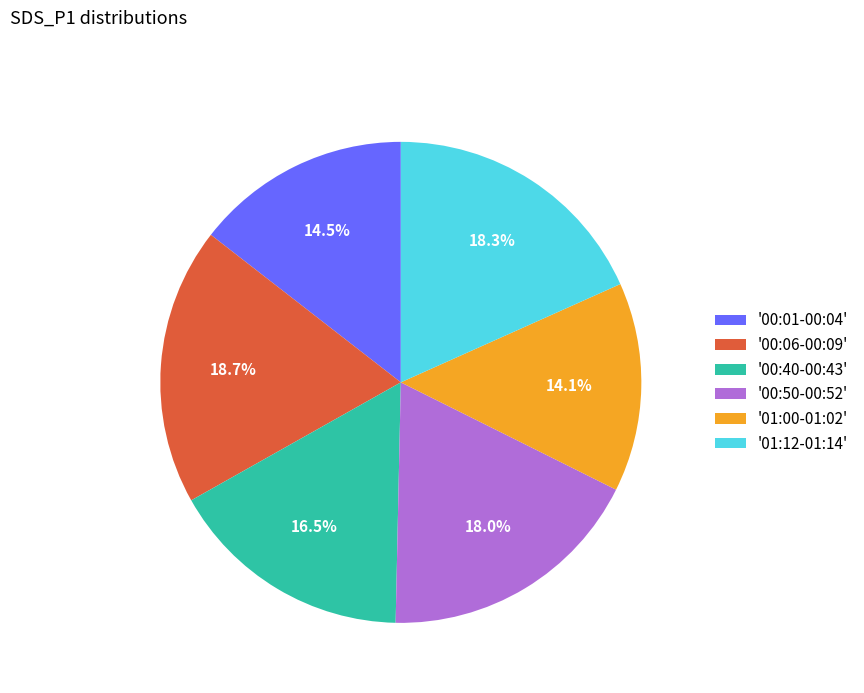

Do '00:50-00:52' and '01:00-01:02' together represent more than half of the pie?

No